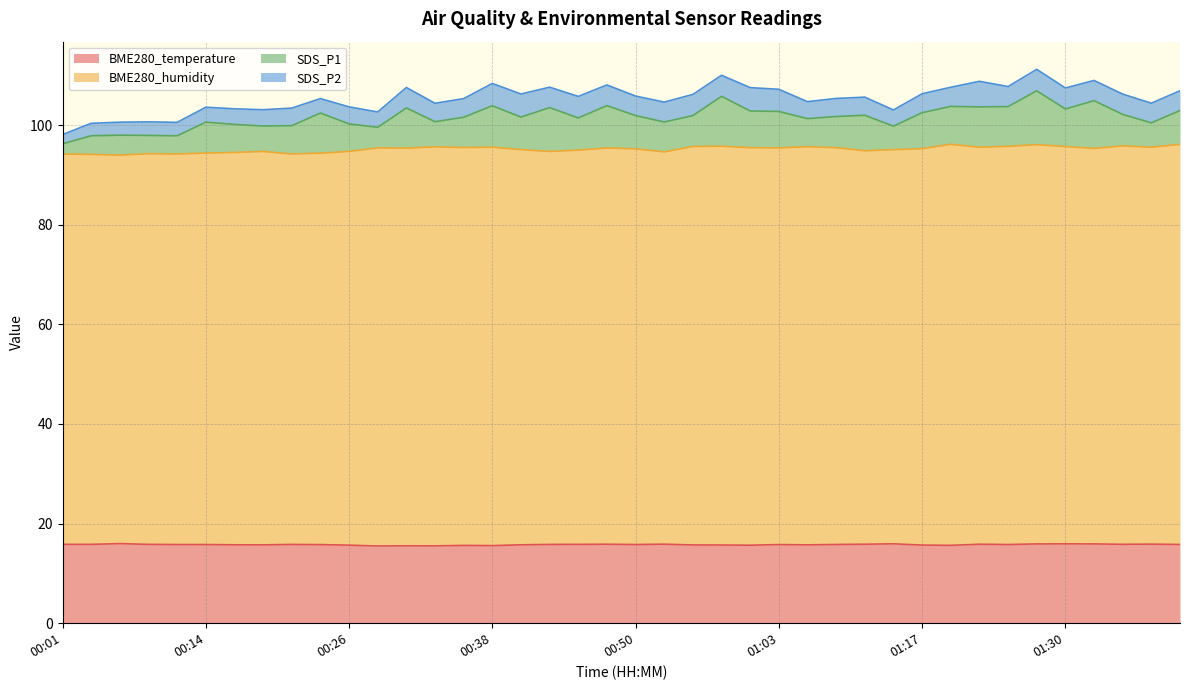

True or false: BME280_temperature and BME280_humidity intersect in this chart.

False